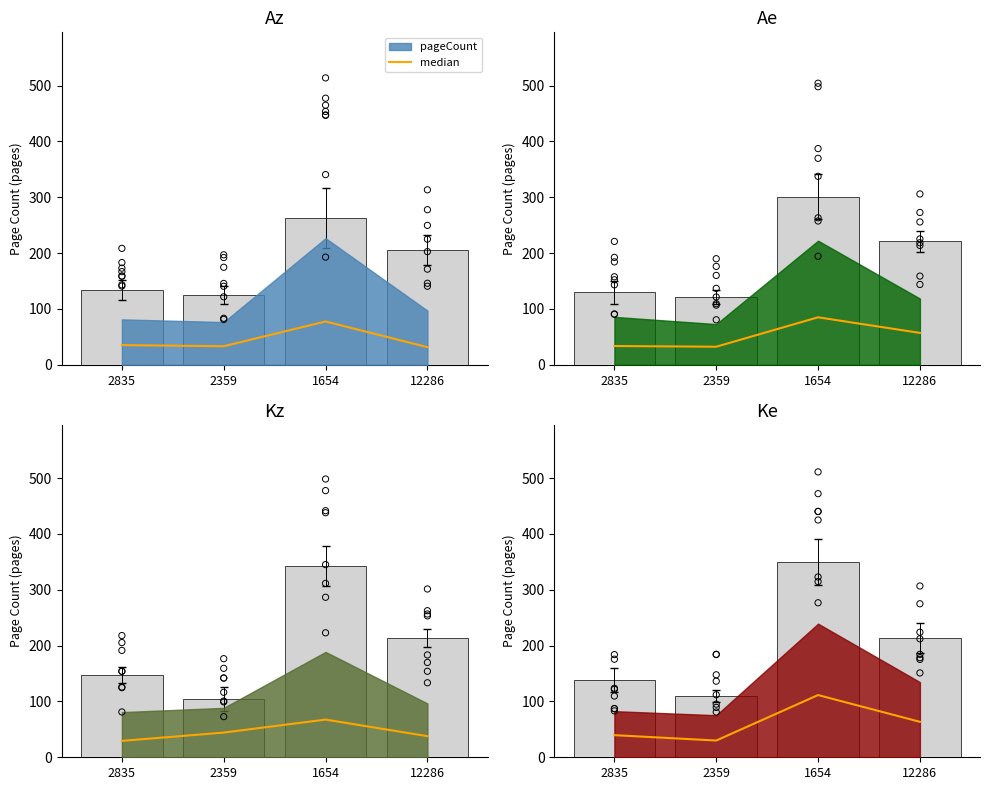

What is the ratio of the value at 12286 to the value at 2359?

2.1